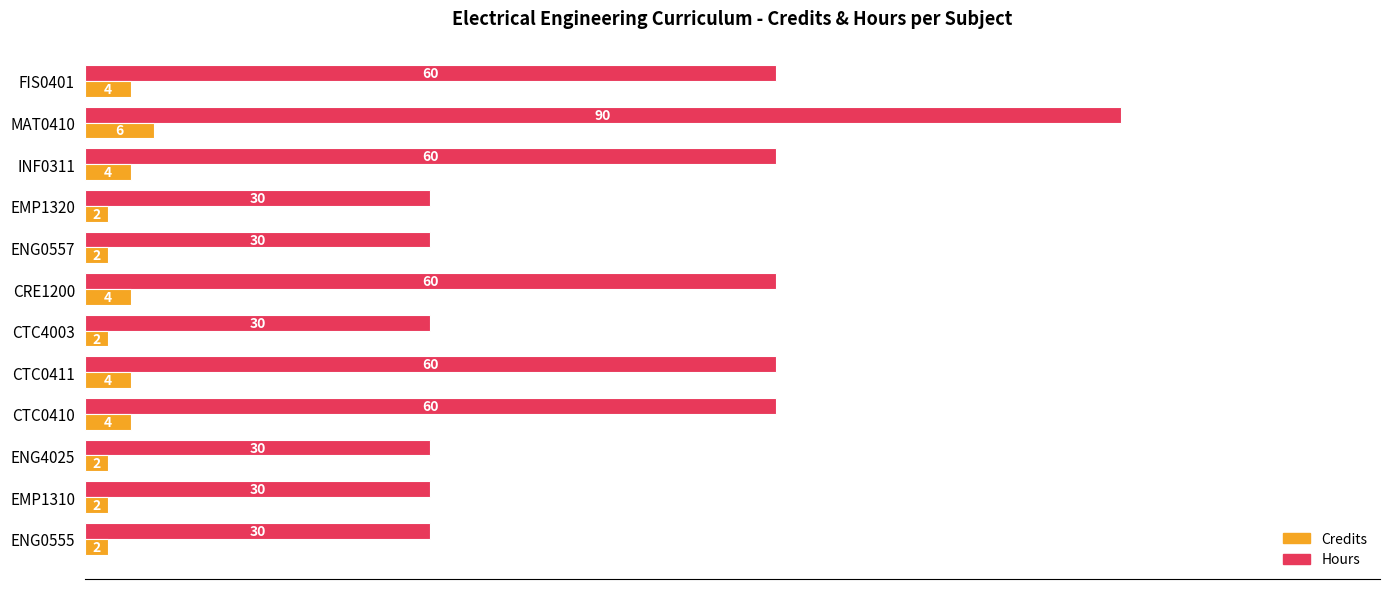

What is the difference between the maximum and second lowest values in the Credits series?

4